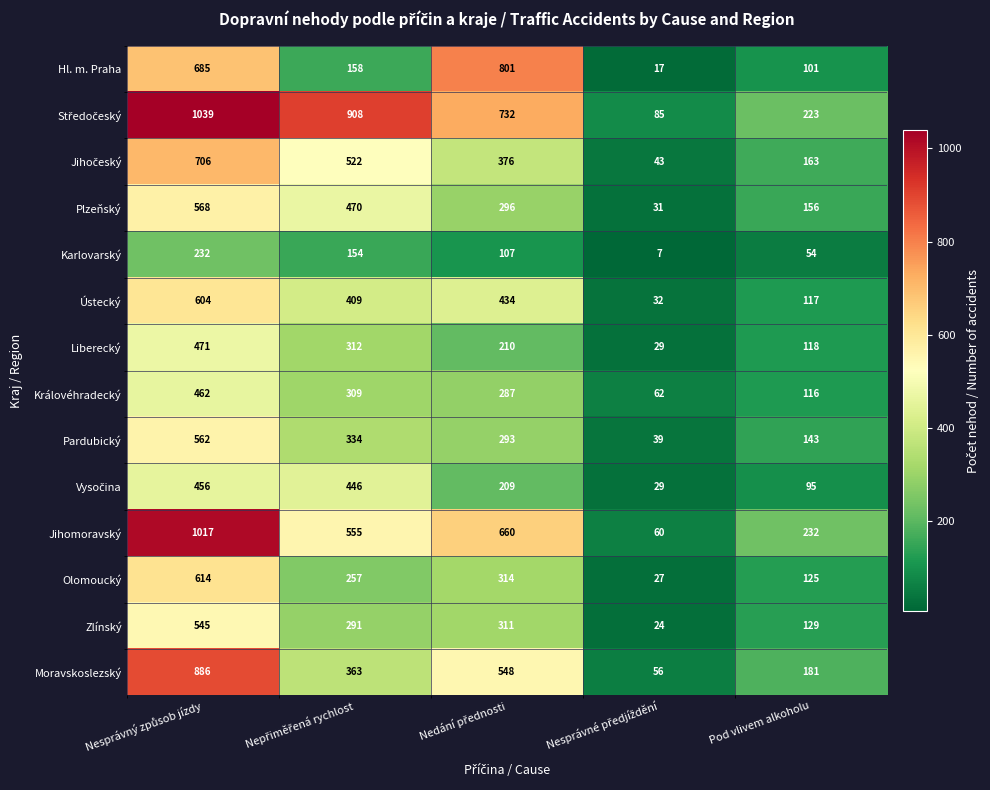

Which series has the widest spread of values?

Jihomoravský